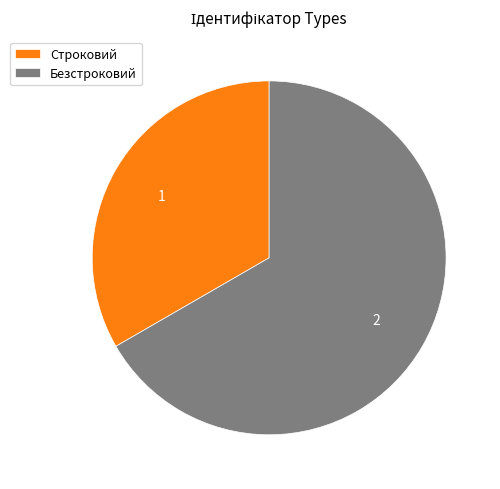

Does Безстроковий represent more than half of the total?

Yes